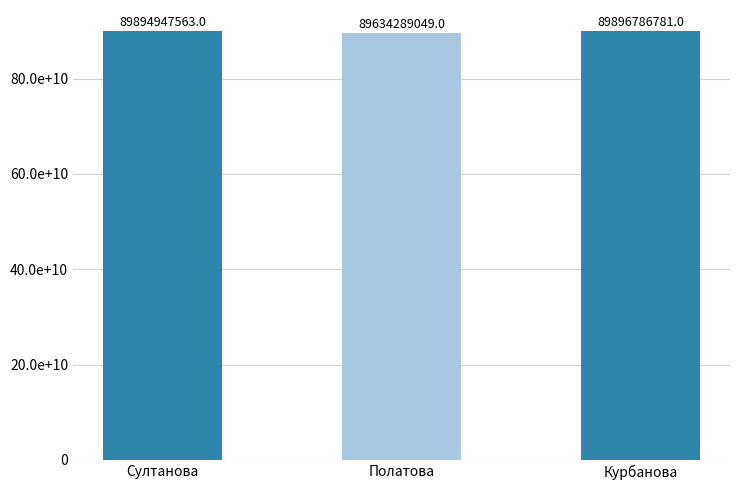

Are the bars horizontal?

No